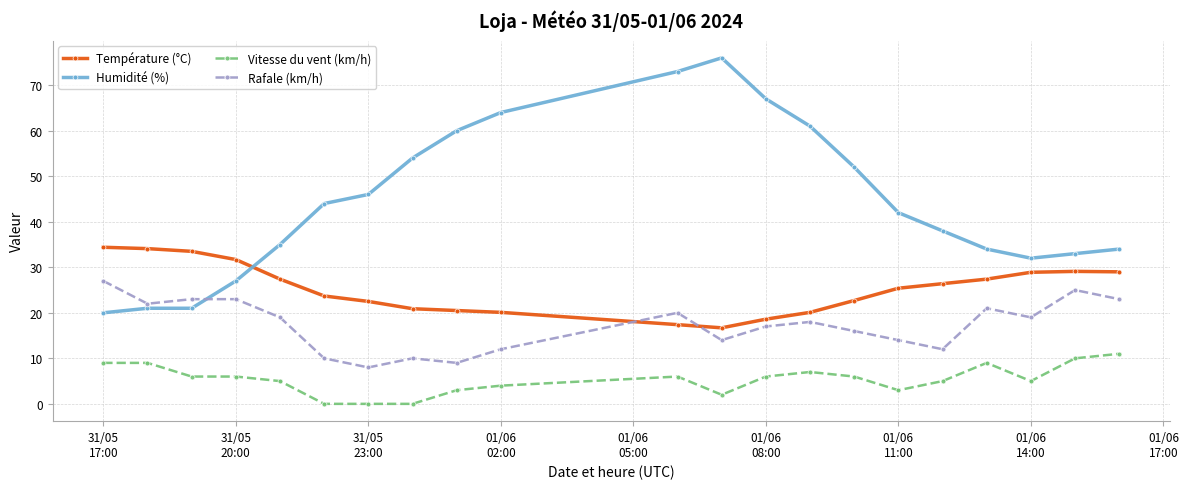

Which series has the largest total across all categories?

Humidité (%)